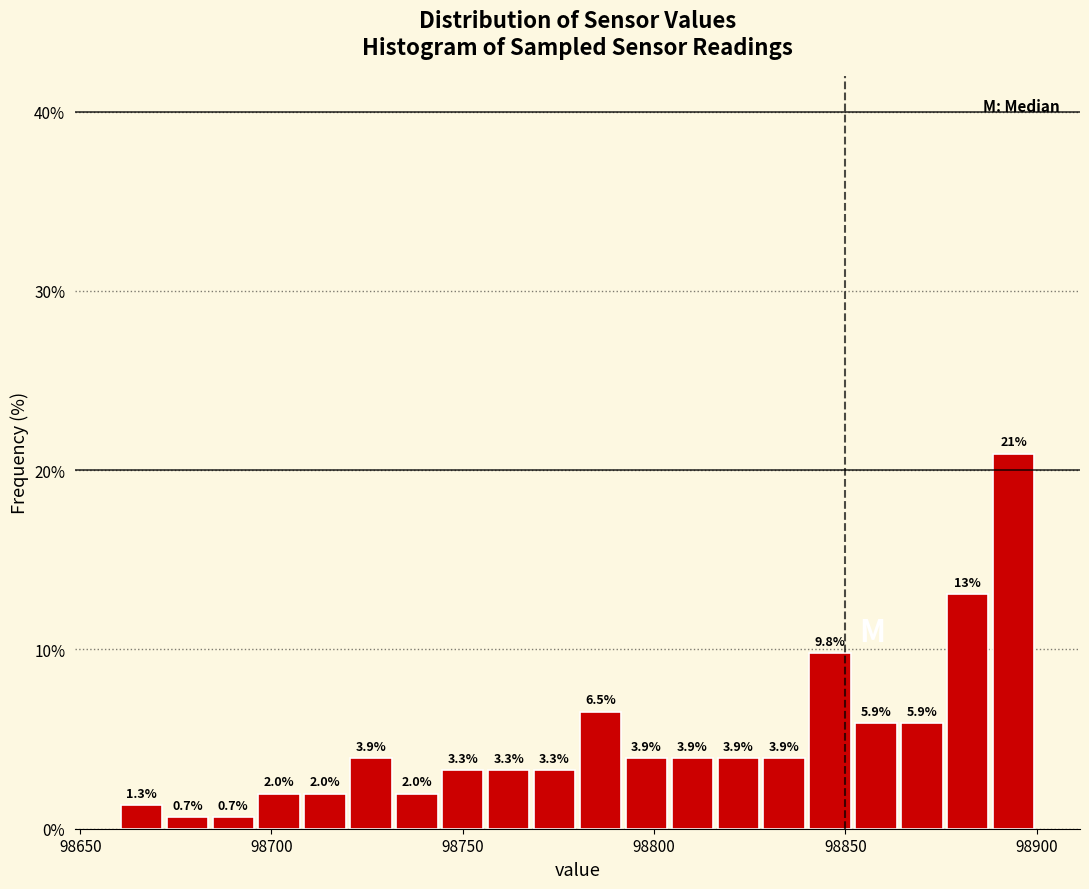

Around what value on the x-axis is the tallest bar? Give the approximate position of its centre, as read against the axis.

98895